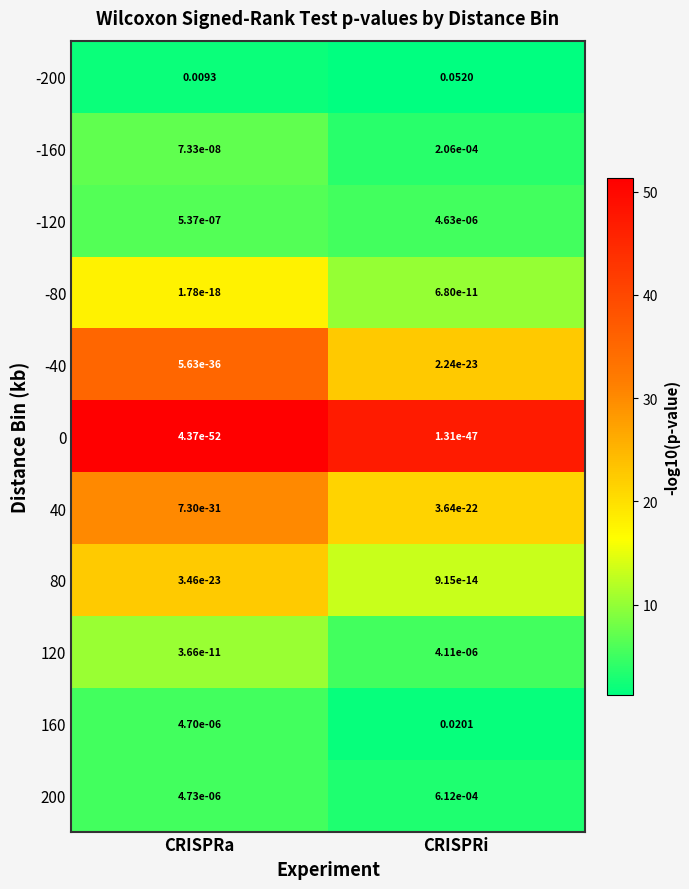

Where is 120 nearest to the value 0?

CRISPRa